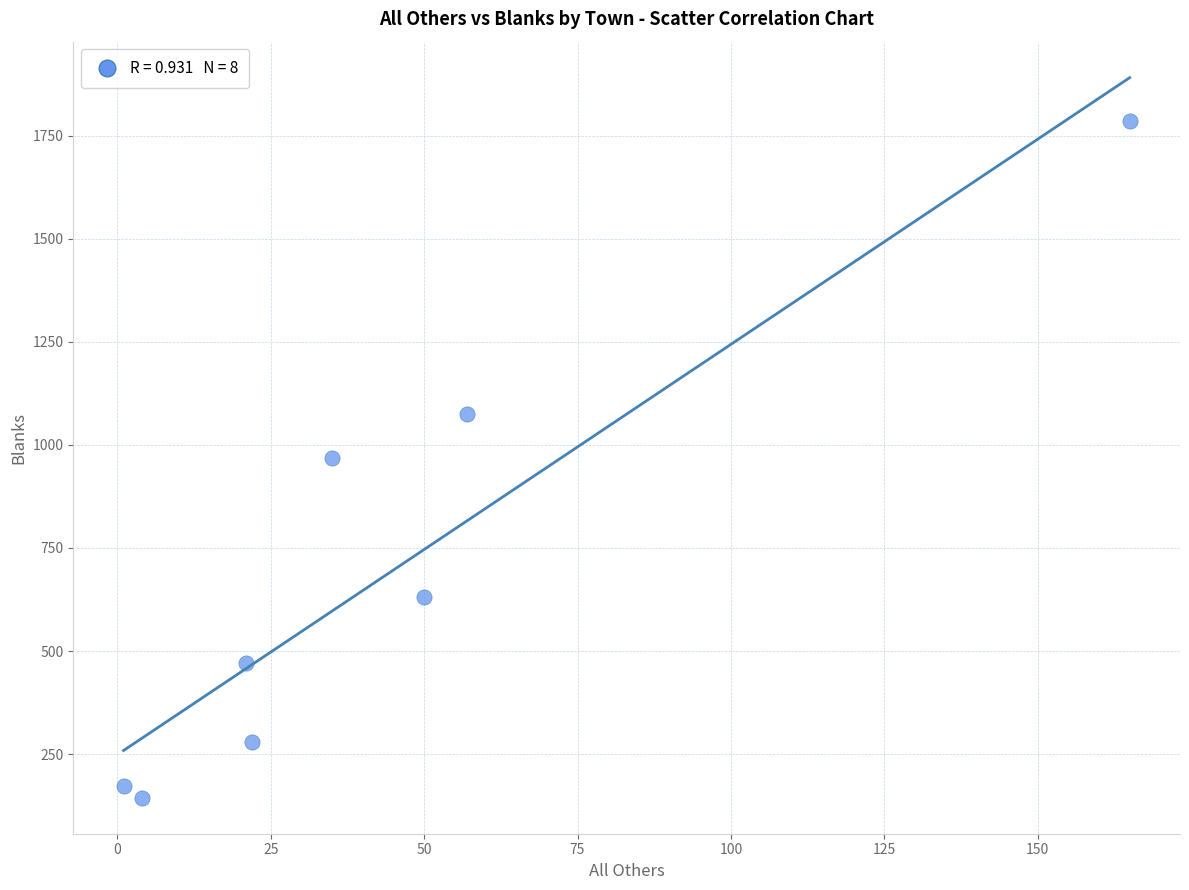

What is the average Y value?

690